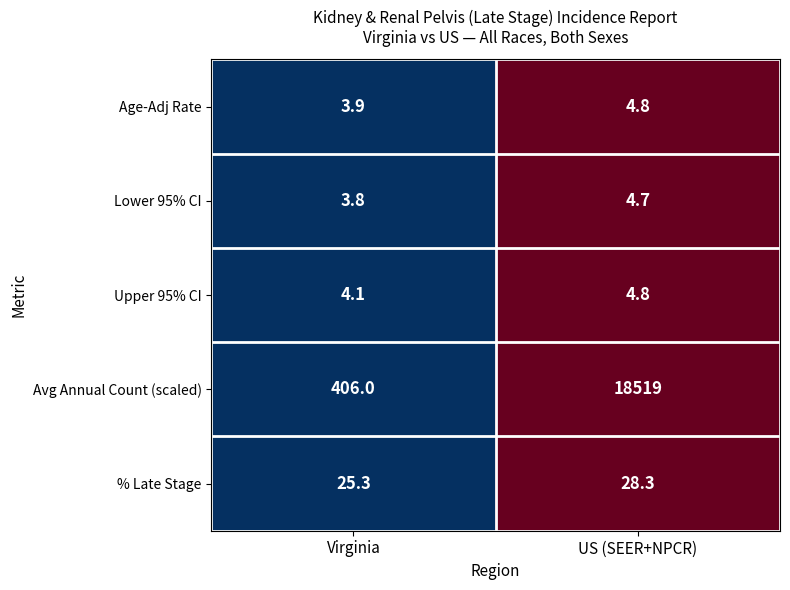

What is the difference between the % Late Stage values at Virginia and US (SEER+NPCR)?

3.0